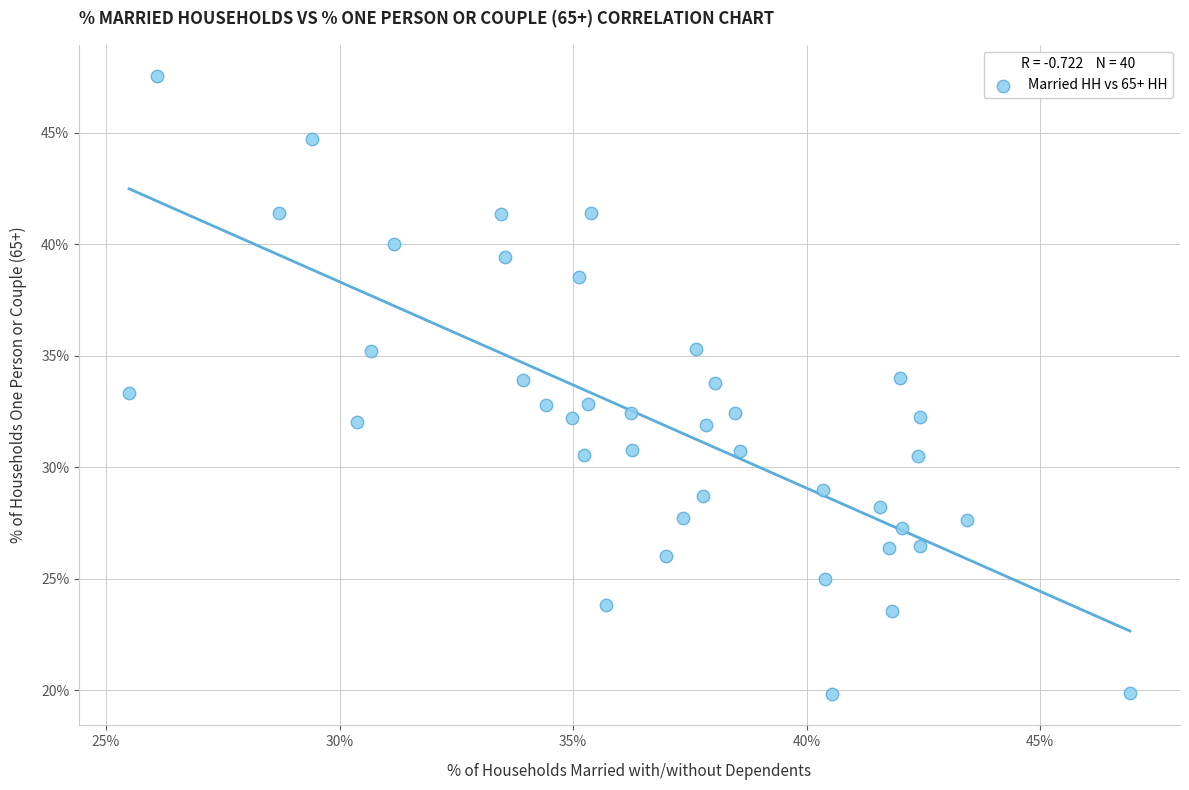

What is the range of Y values (max minus min)?

27.7